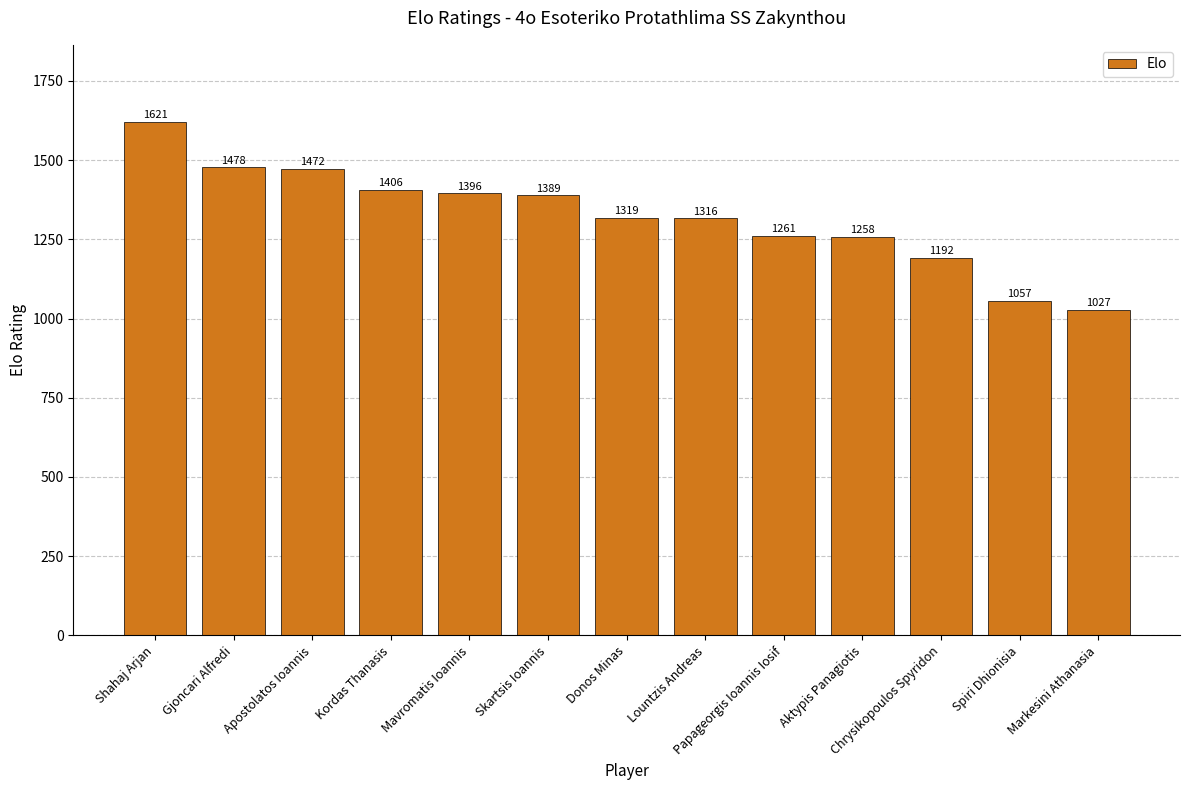

What is the sum of all values?

17192